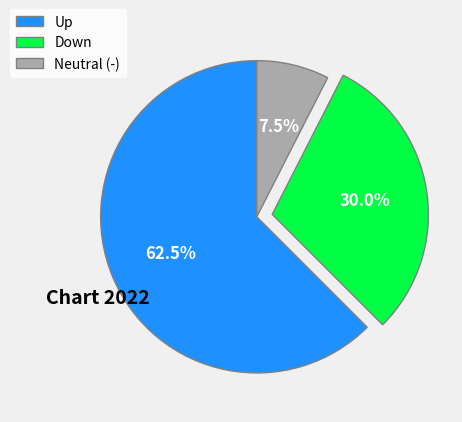

How much of the chart is everything except Neutral (-)?

92.5%